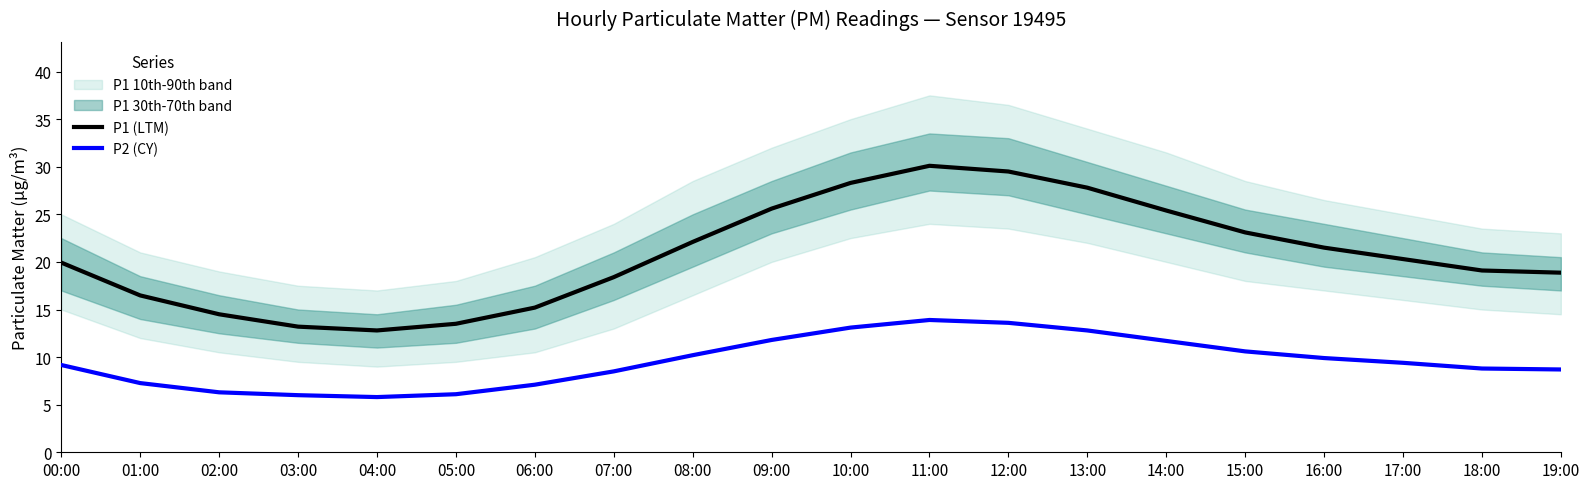

True or false: P1 (LTM) and P2 (CY) intersect in this chart.

False